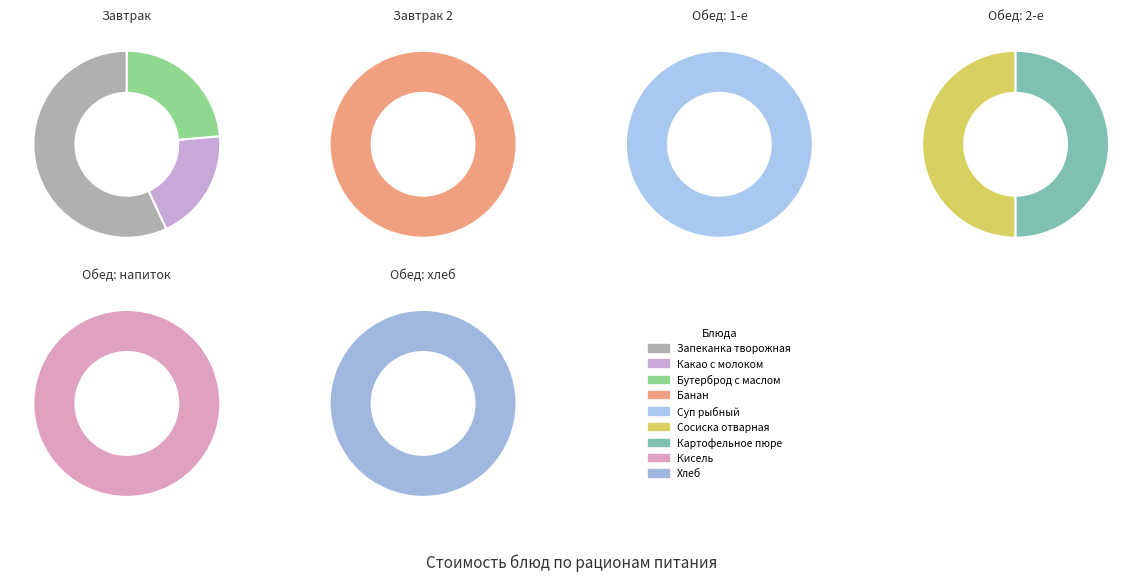

Which has a higher value, Бутерброд с маслом or Банан?

Банан